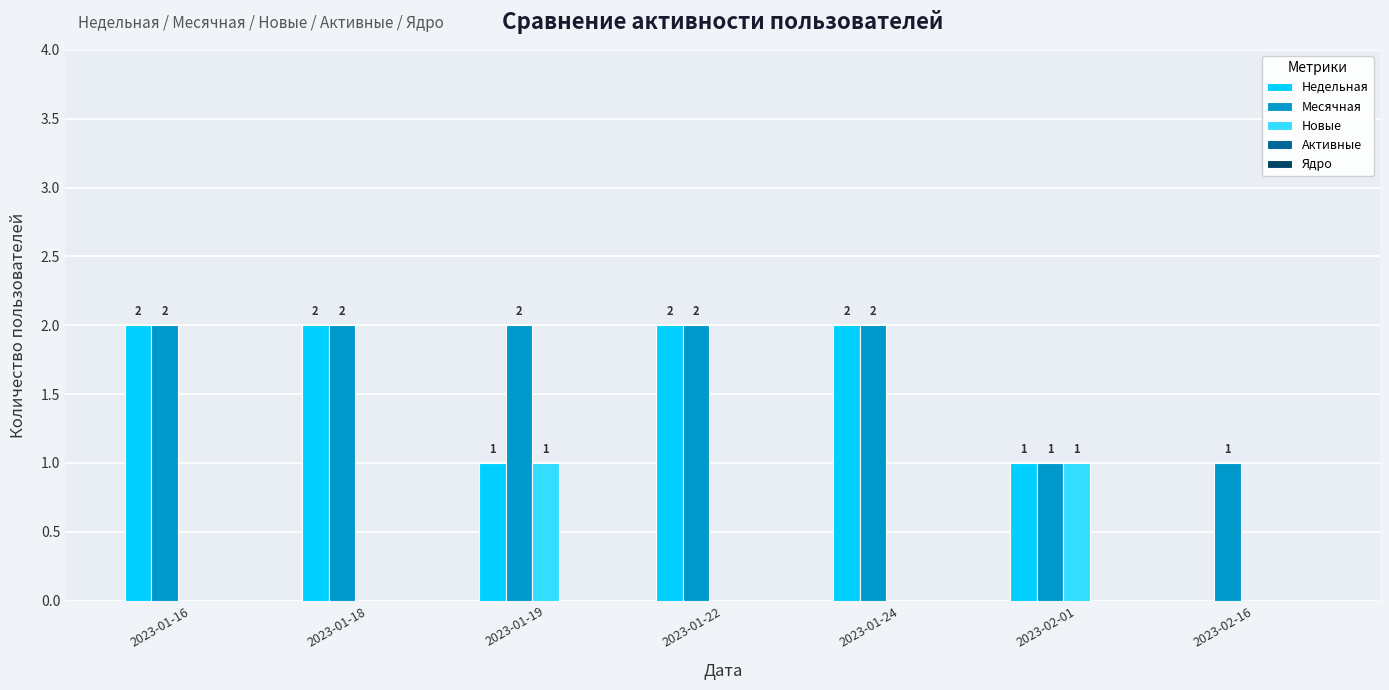

How many groups of bars are there?

7